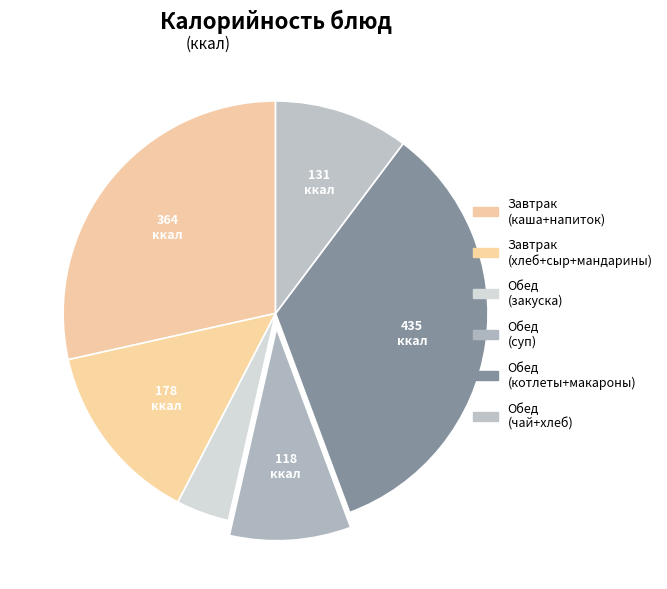

How many slices are in this pie chart?

6